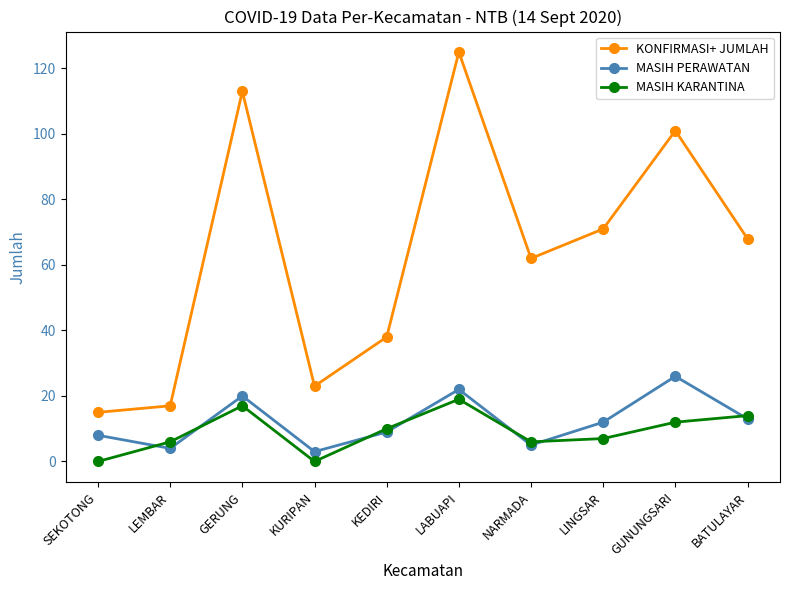

What position from the left is NARMADA?

7